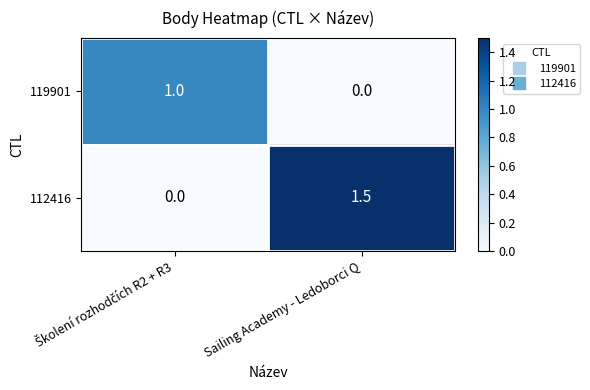

What is the greatest value displayed?

1.5